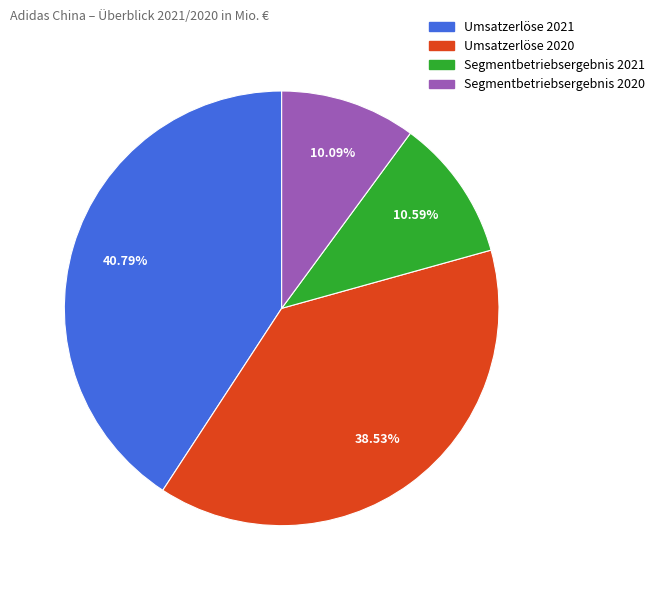

What percentage is the Umsatzerlöse 2020 slice, to the nearest percent?

39%